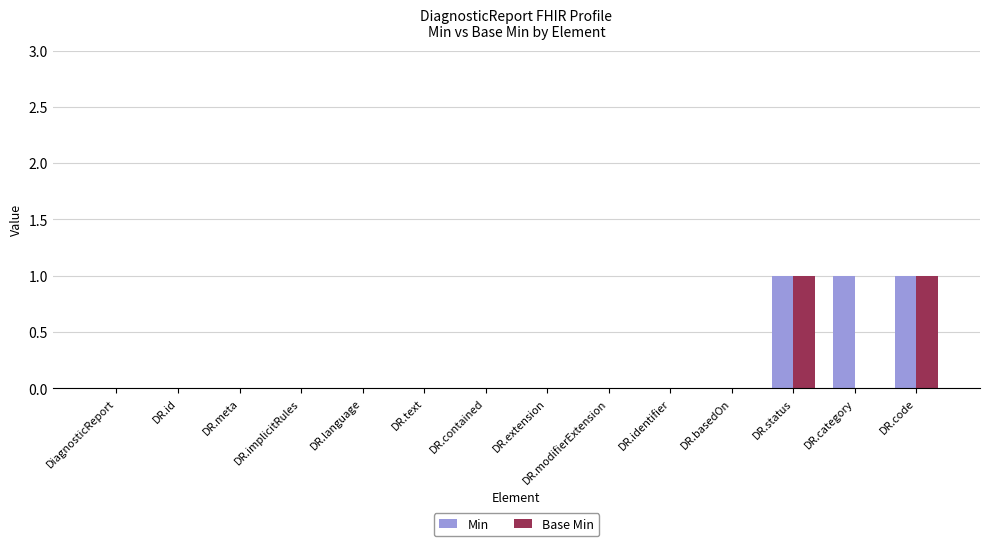

What are all the series names shown in the legend?

Min, Base Min